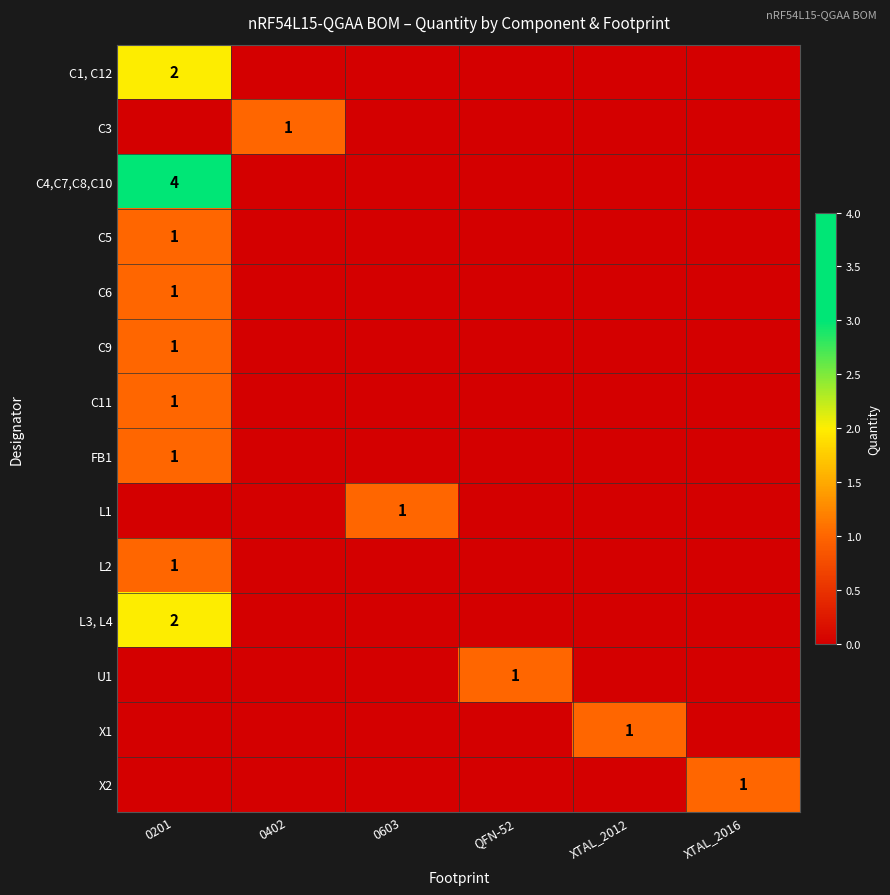

True or false: C4,C7,C8,C10 has a value of 2 at 0201.

False